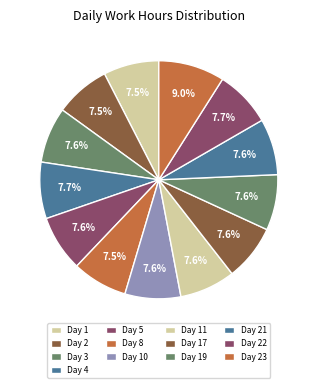

To the nearest percent, what portion does Day 11 represent?

8%